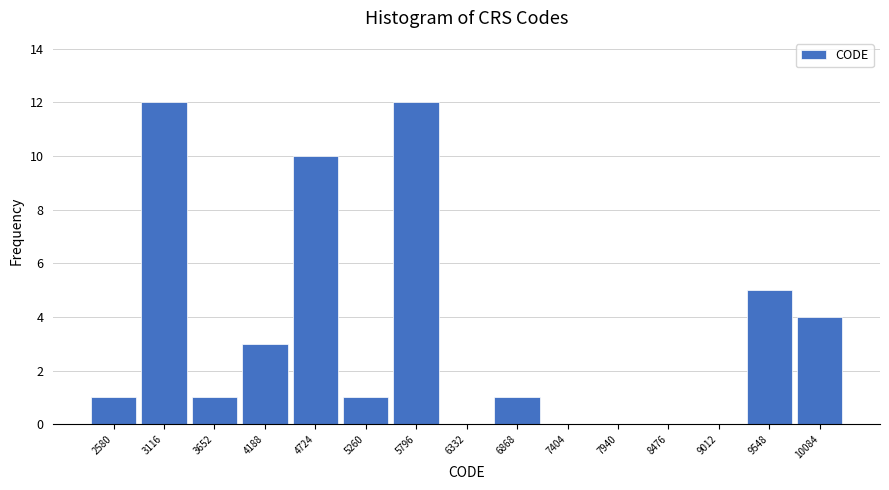

Reading left to right, transcribe this chart: for each bar, give the range it covers on the x-axis and its height. Neither the bar edges nor the heights are printed on the chart, so give them approximately, as read against the axes.

2300 to 2800: 1
2800 to 3400: 12
3400 to 3900: 1
3900 to 4500: 3
4500 to 5000: 10
5000 to 5500: 1
5500 to 6100: 12
6100 to 6600: 0
6600 to 7100: 1
7100 to 7700: 0
7700 to 8200: 0
8200 to 8700: 0
8700 to 9300: 0
9300 to 9800: 5
9800 to 10400: 4